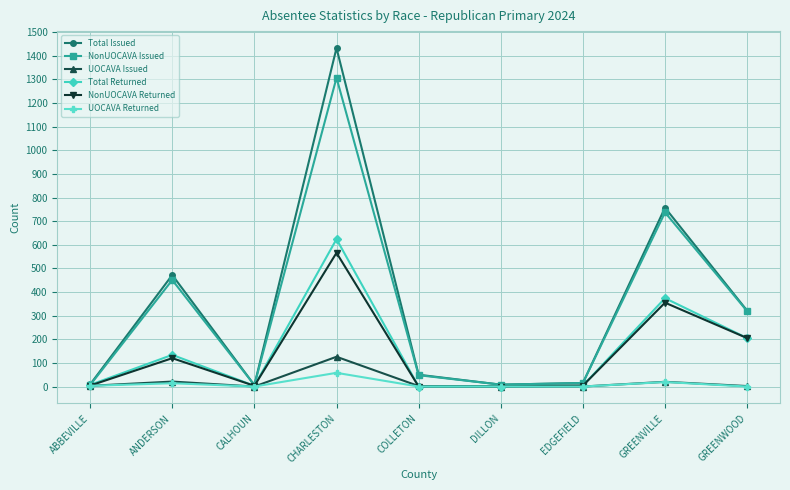

At which category does Total Issued reach its first local peak?

ANDERSON